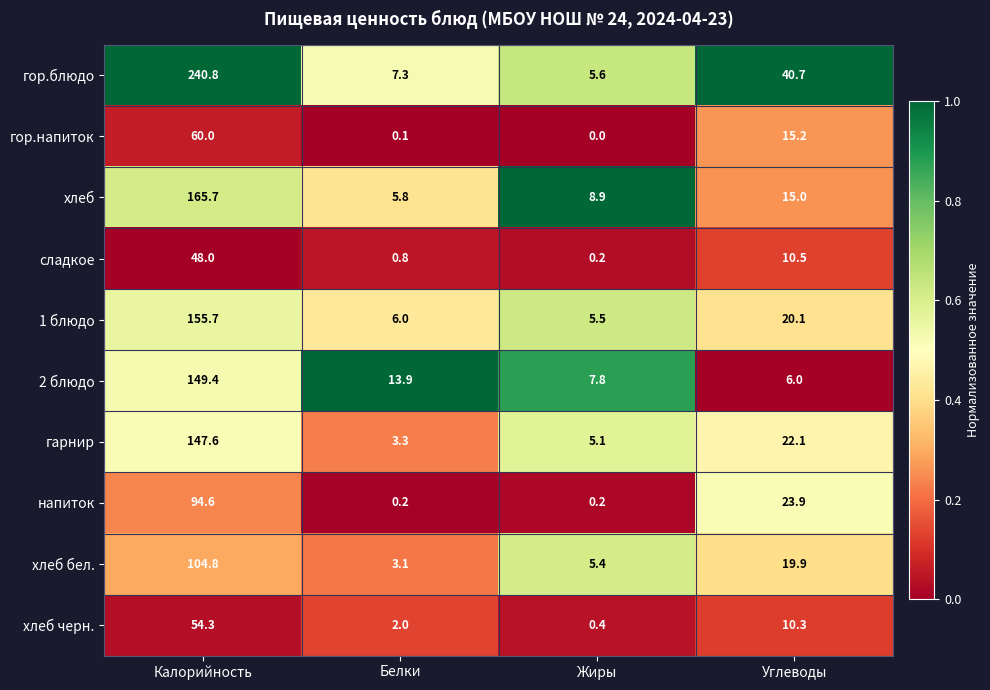

Where is гарнир nearest to the value 75?

Углеводы